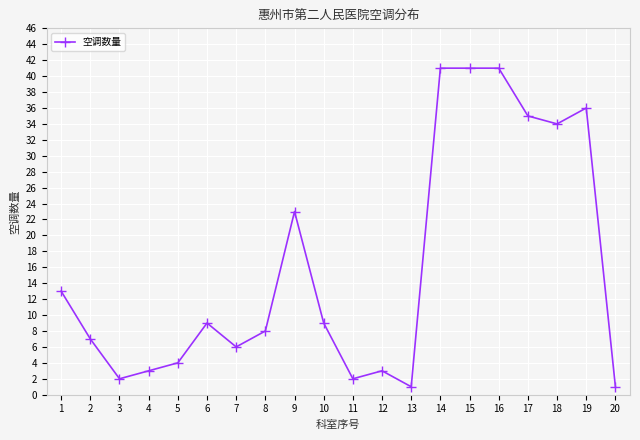

What is the difference between the maximum and minimum values?

40